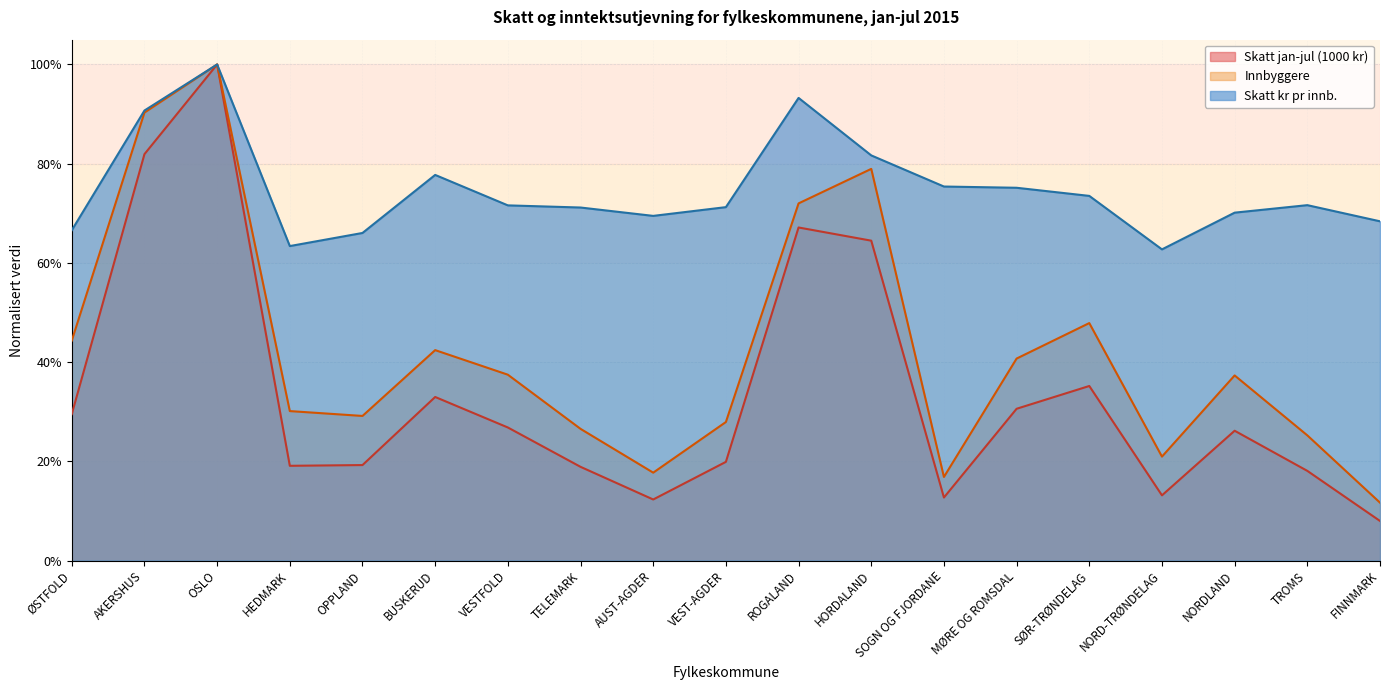

Which series has the widest spread of values?

Skatt jan-jul (1000 kr)